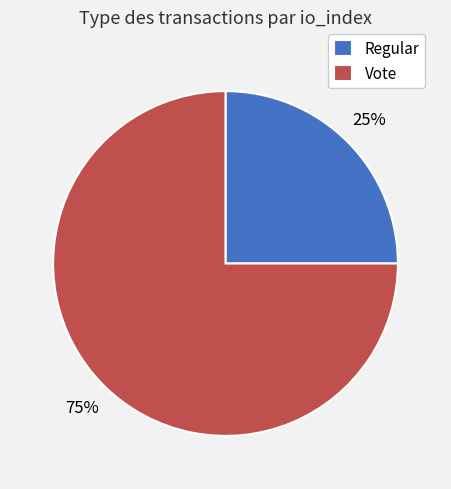

Does any single category account for the majority?

Yes